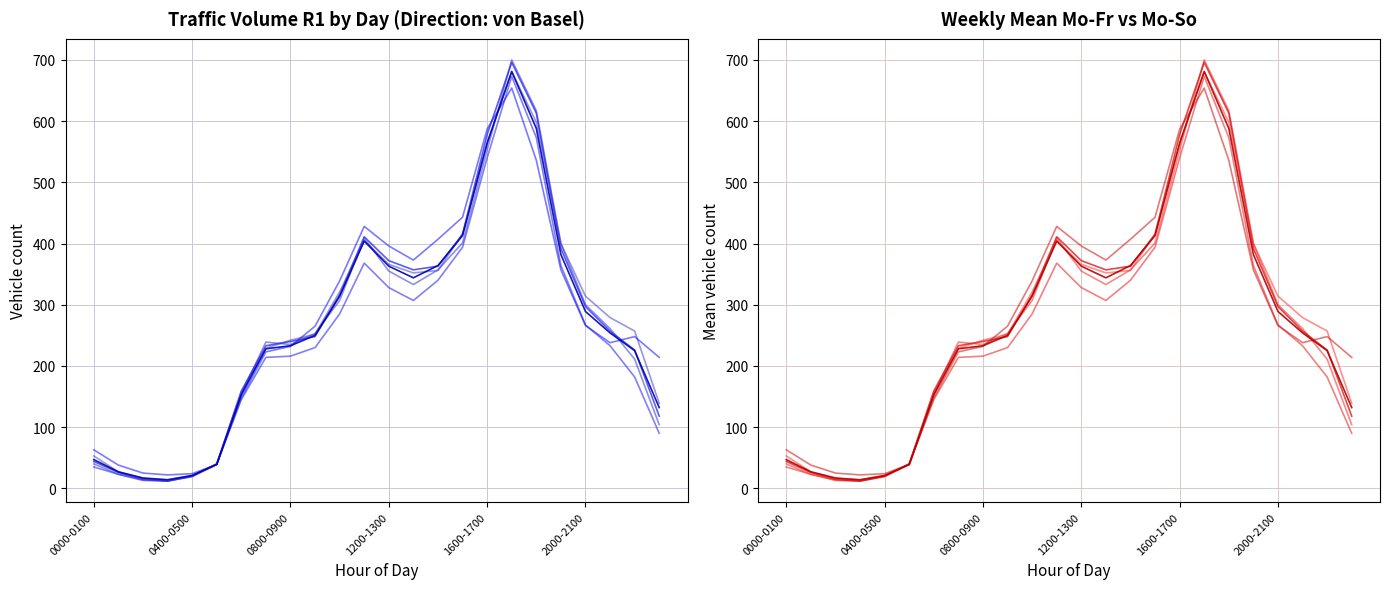

At which category does R1 Mi reach its first local peak?

11